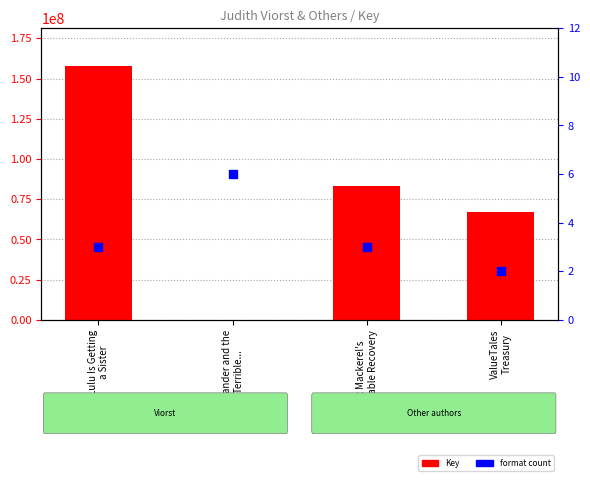

At which category is the sum across all series the highest?

Lulu Is Getting
a Sister